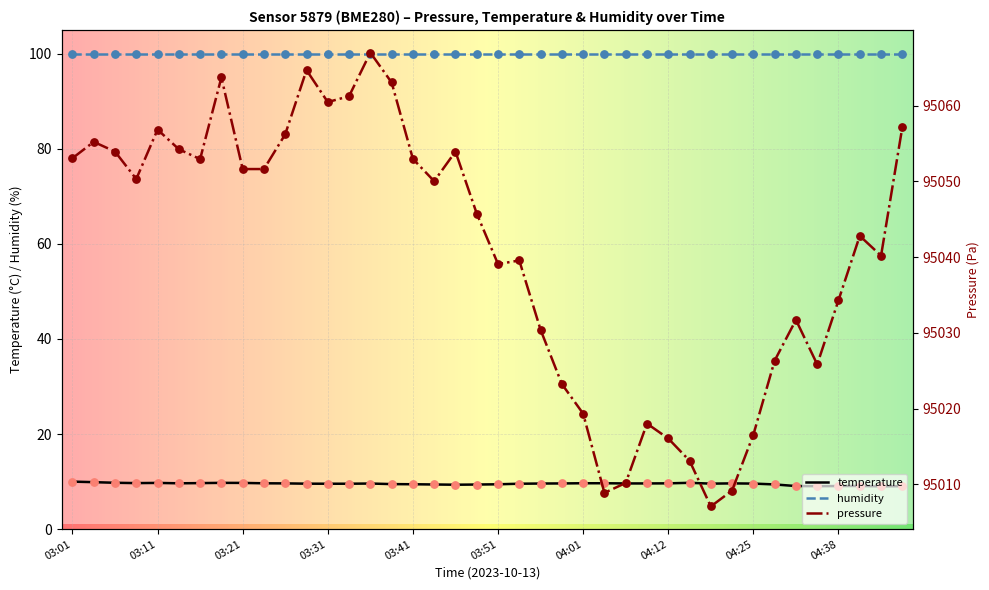

True or false: humidity and temperature intersect in this chart.

False